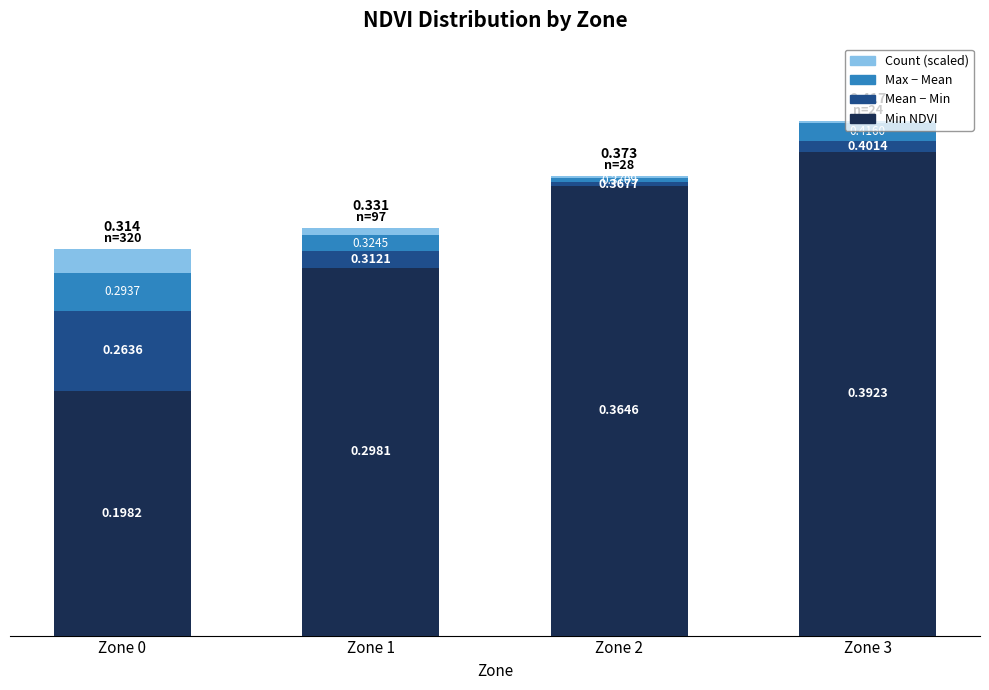

What are all the series names shown in the legend?

Count (scaled), Max − Mean, Mean − Min, Min NDVI